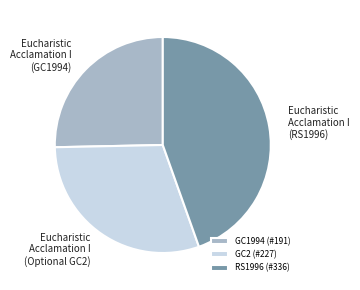

Combined, do Eucharistic Acclamation I (Optional GC2) and Eucharistic Acclamation I (RS1996) account for over 50%?

Yes